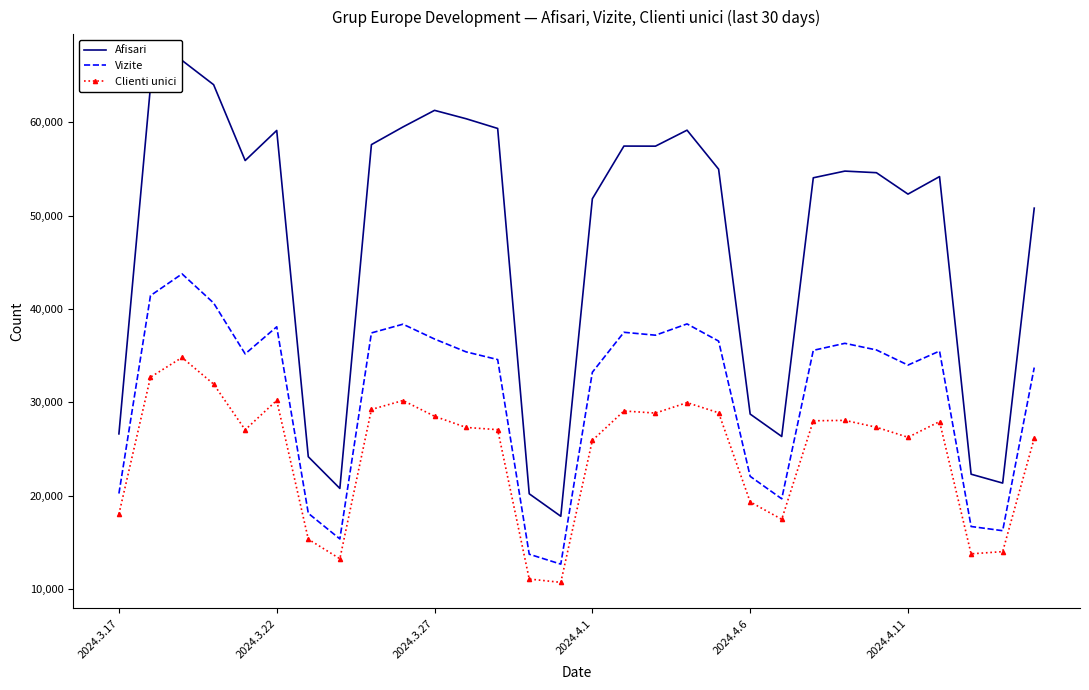

What is the sum of all Afisari values?

1417931